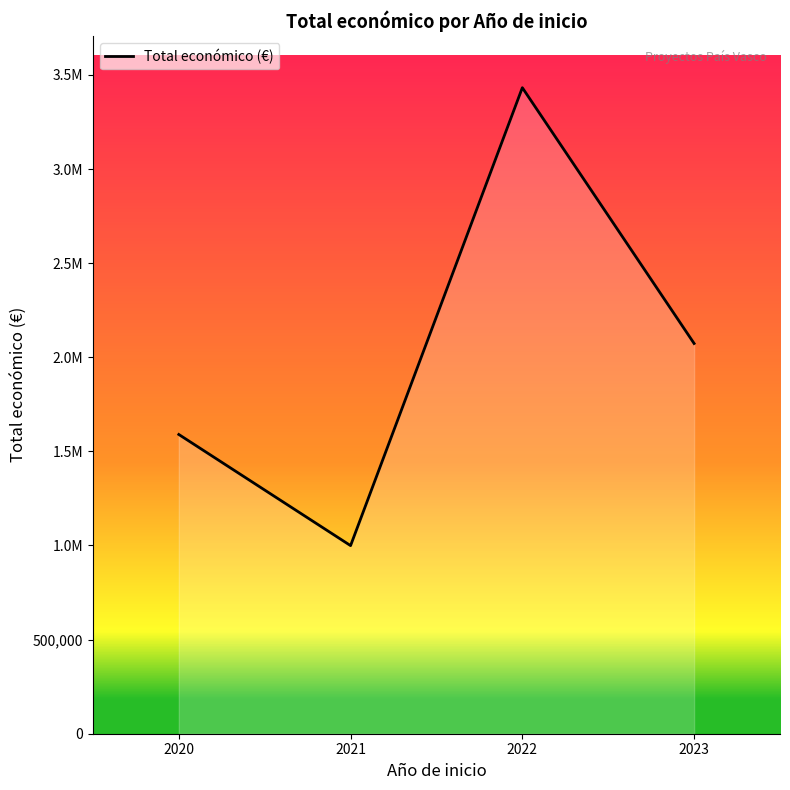

Is this an area chart (filled region under the line)?

Yes